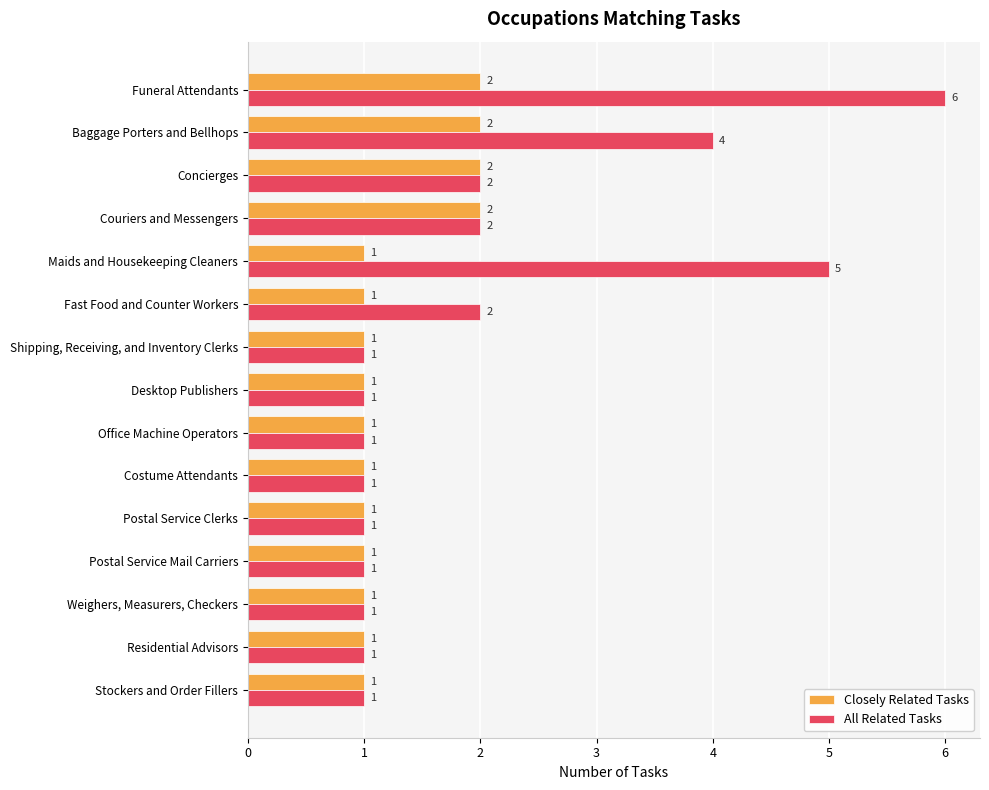

How many values in the Closely Related Tasks series exceed 1?

4